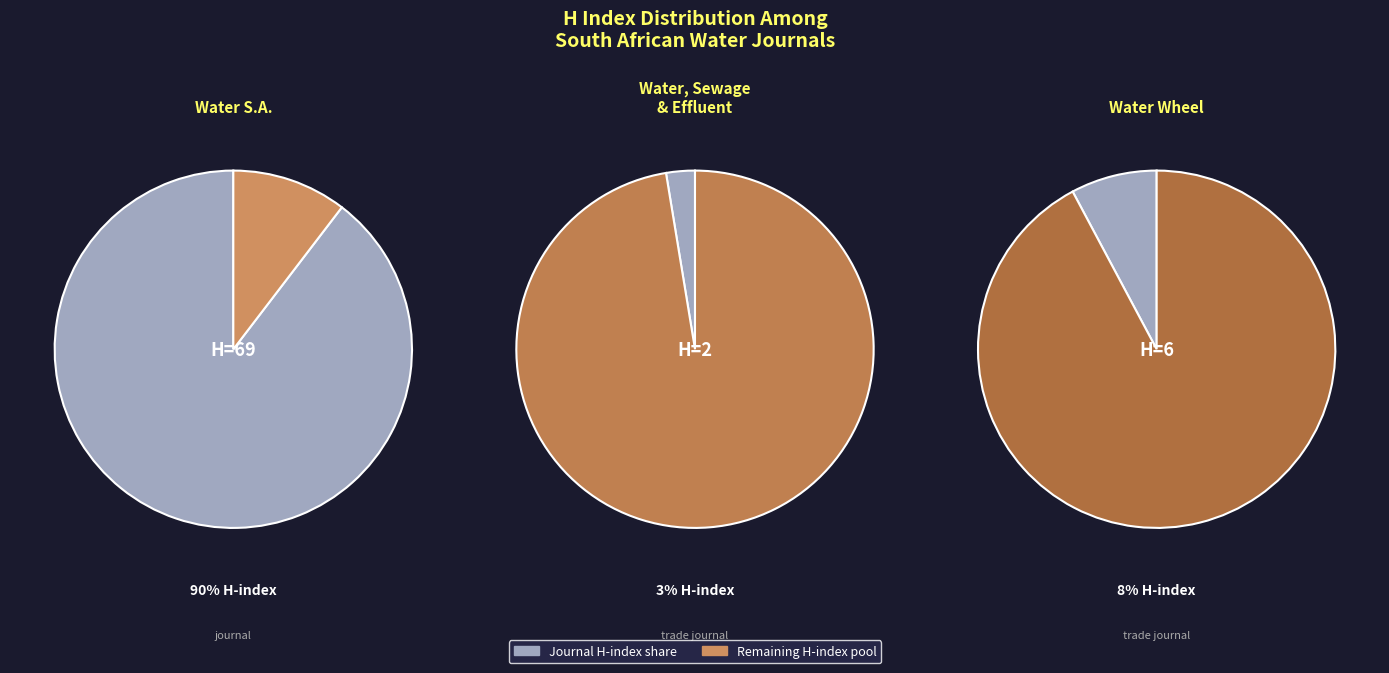

What is the majority slice?

Water S.A.